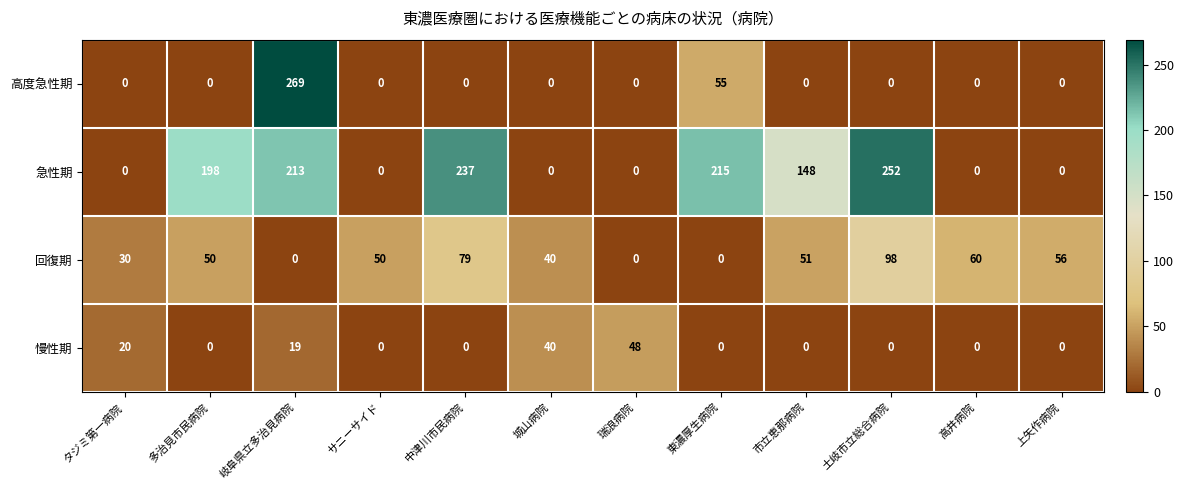

At which label is 慢性期 closest to 24?

タジミ第一病院